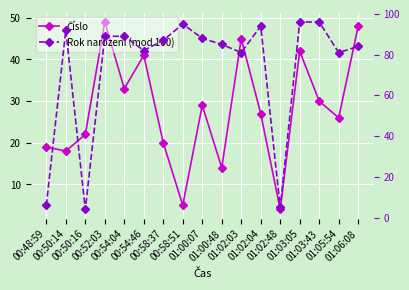

How many lines are shown in the chart?

2